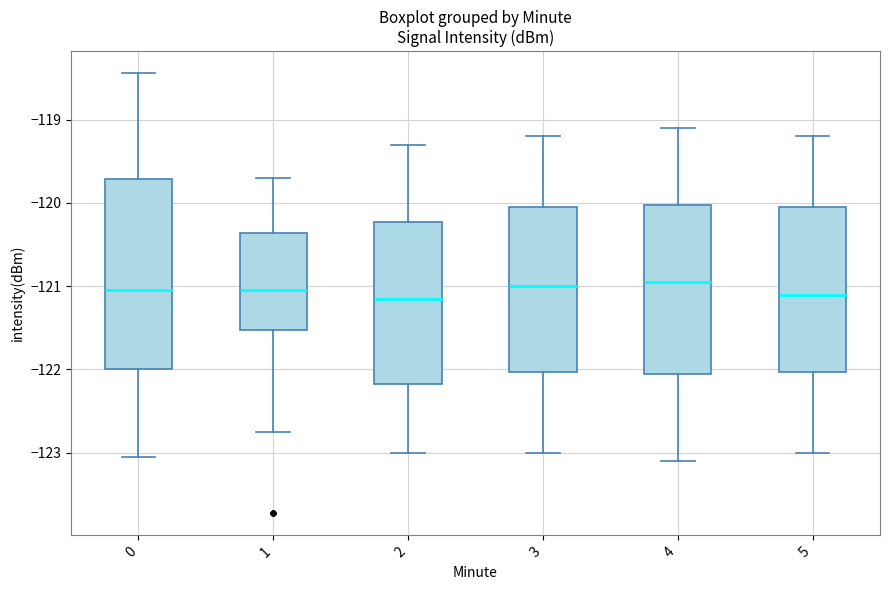

Which box is the tallest, from its lower edge to its upper edge?

0